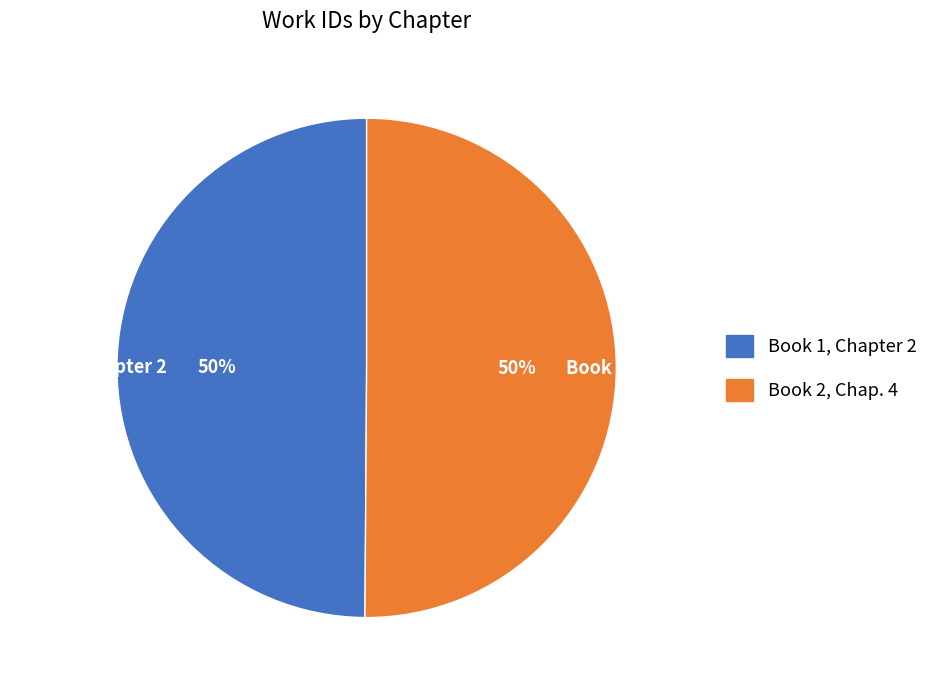

Approximately how many times larger is the value at Book 2, Chap. 4 compared to Book 1, Chapter 2?

1.0